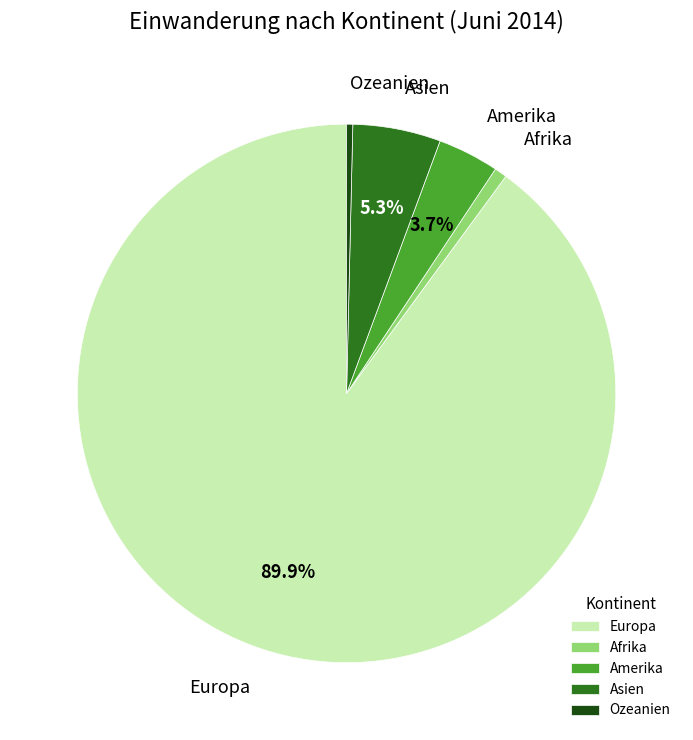

Which category has the biggest portion of the pie?

Europa